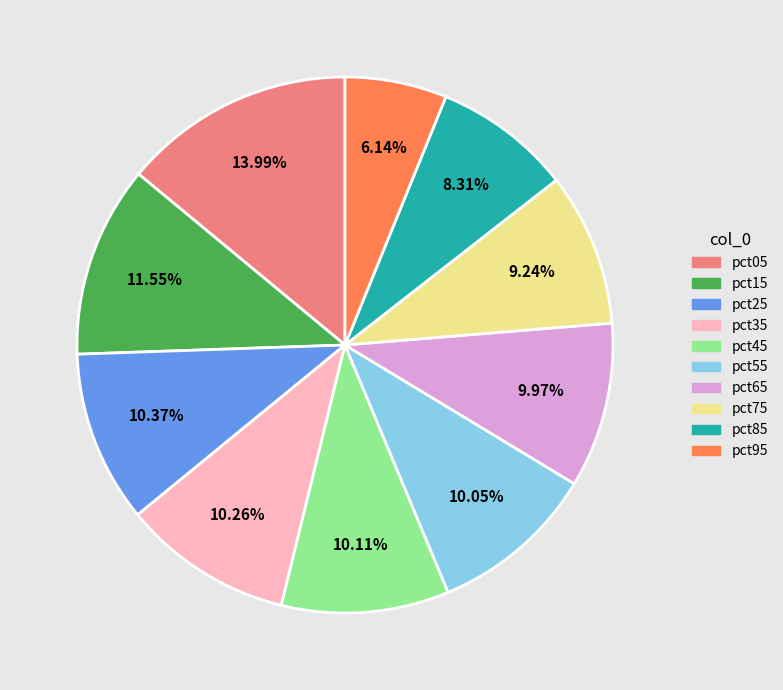

Which category has the biggest portion of the pie?

pct05